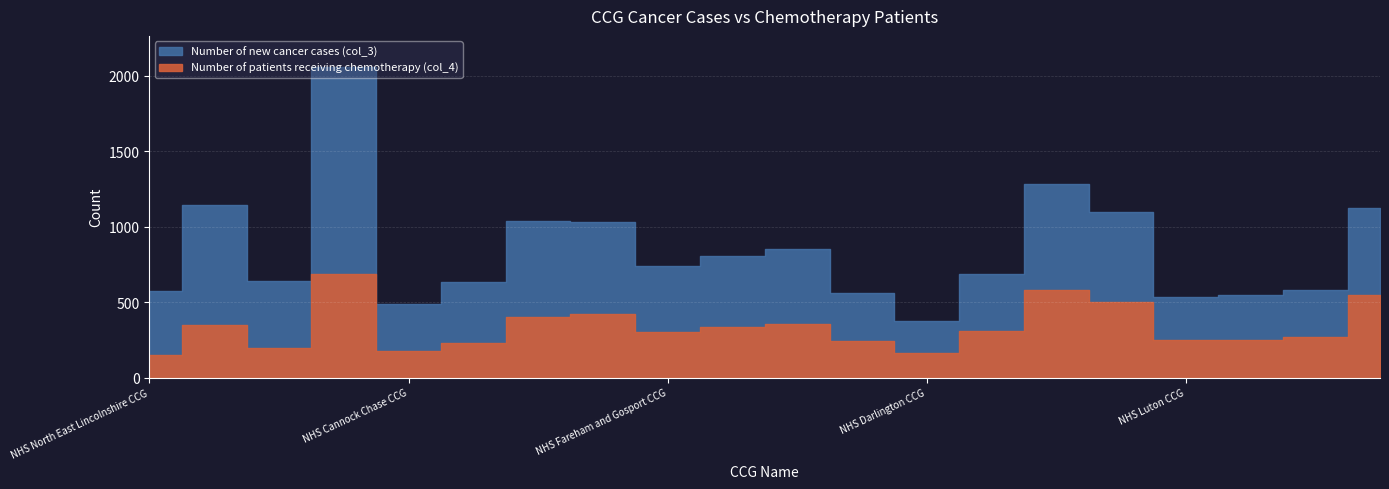

Rank the series at NHS South Lincolnshire CCG from lowest to highest value.

Number of patients receiving chemotherapy (col_4), Number of new cancer cases (col_3)